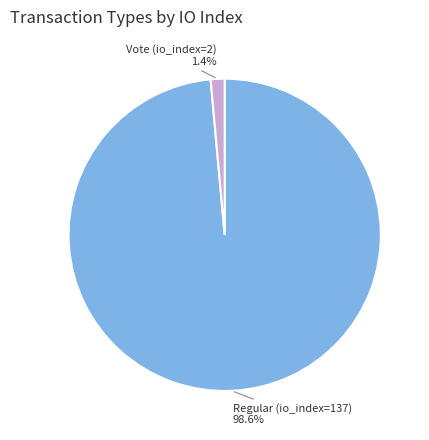

Is there any slice that represents more than half of the pie?

Yes